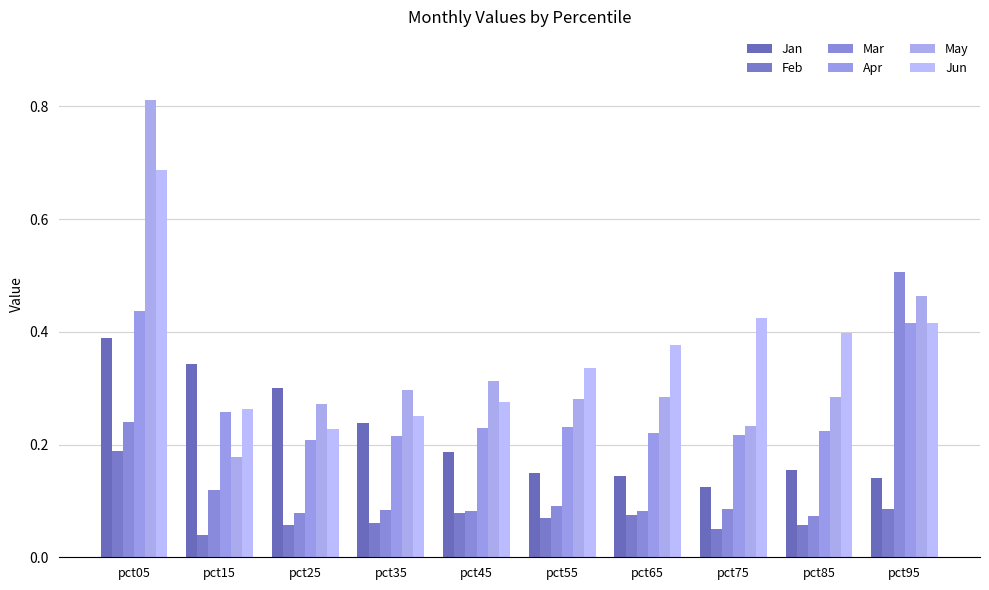

Rank the categories by May value from lowest to highest.

pct15, pct75, pct25, pct55, pct85, pct65, pct35, pct45, pct95, pct05